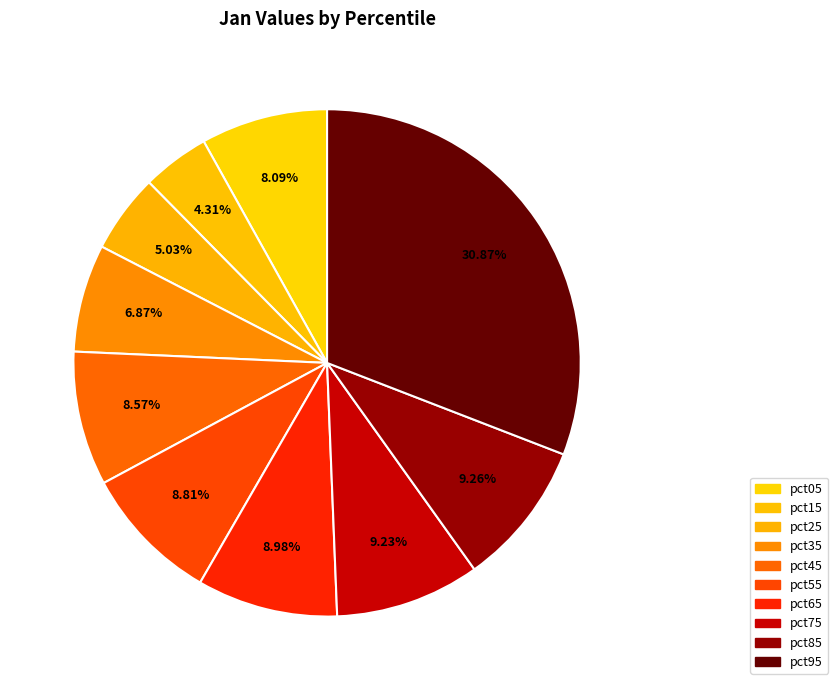

Is it true that pct15 is 14% of the pie?

False